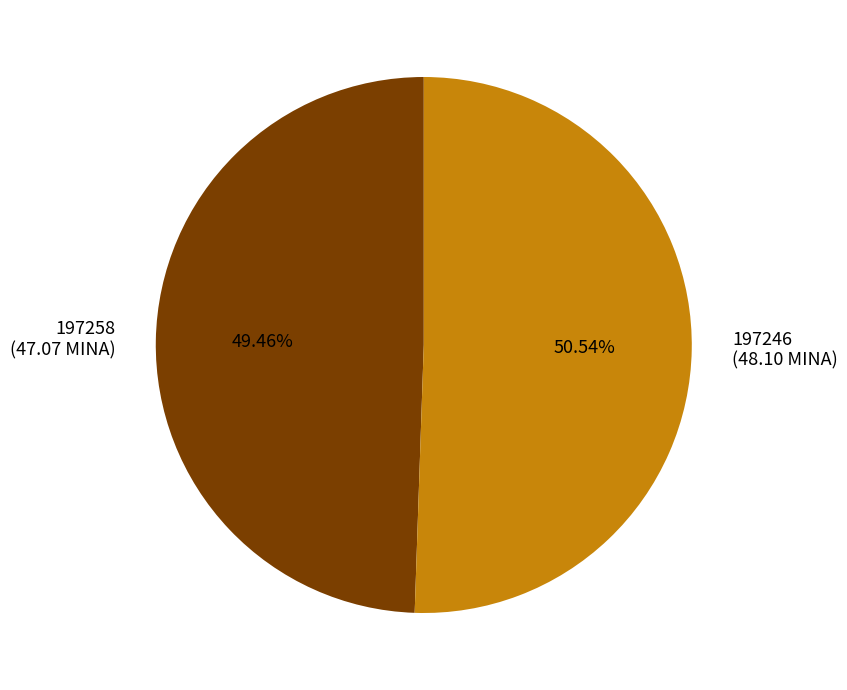

Which slice represents more than half of the pie?

197246